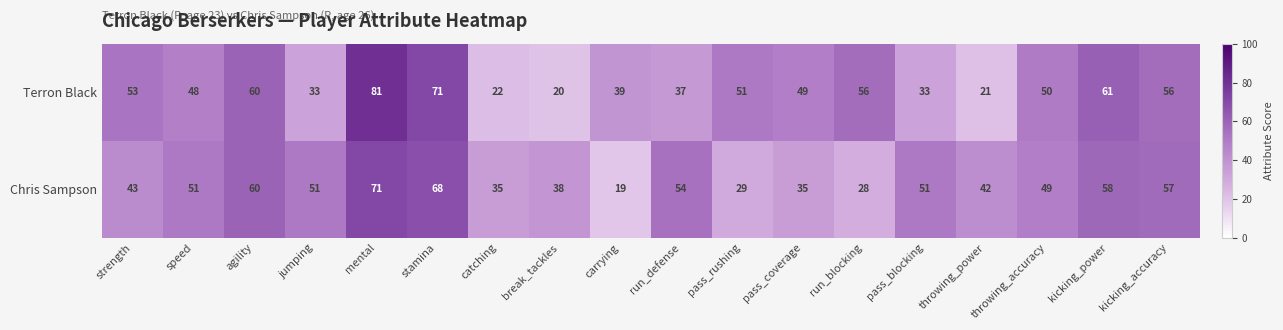

Which series has the largest total across all categories?

Terron Black